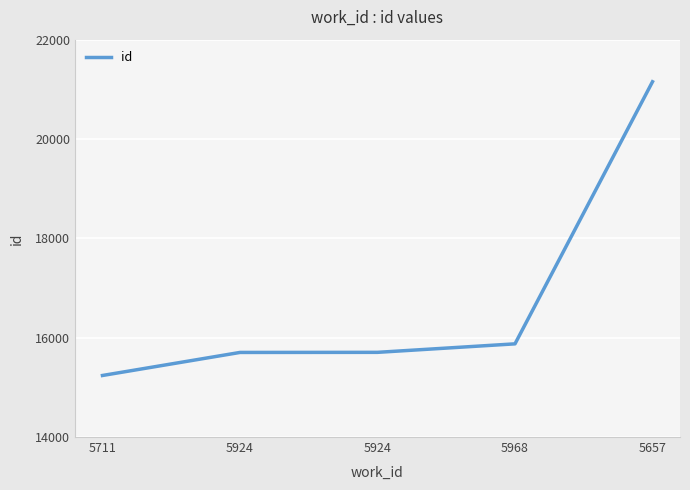

How many lines are shown in the chart?

1